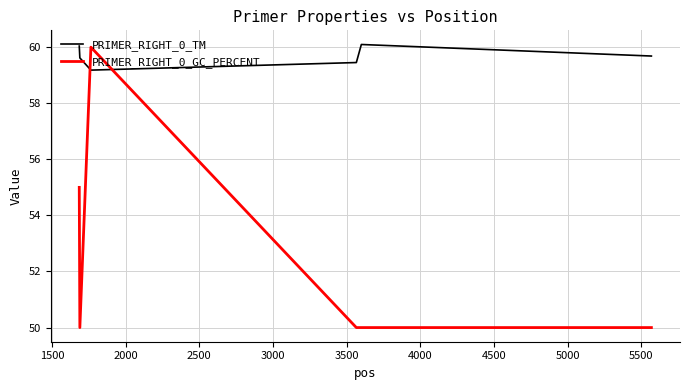

How many lines are shown in the chart?

2